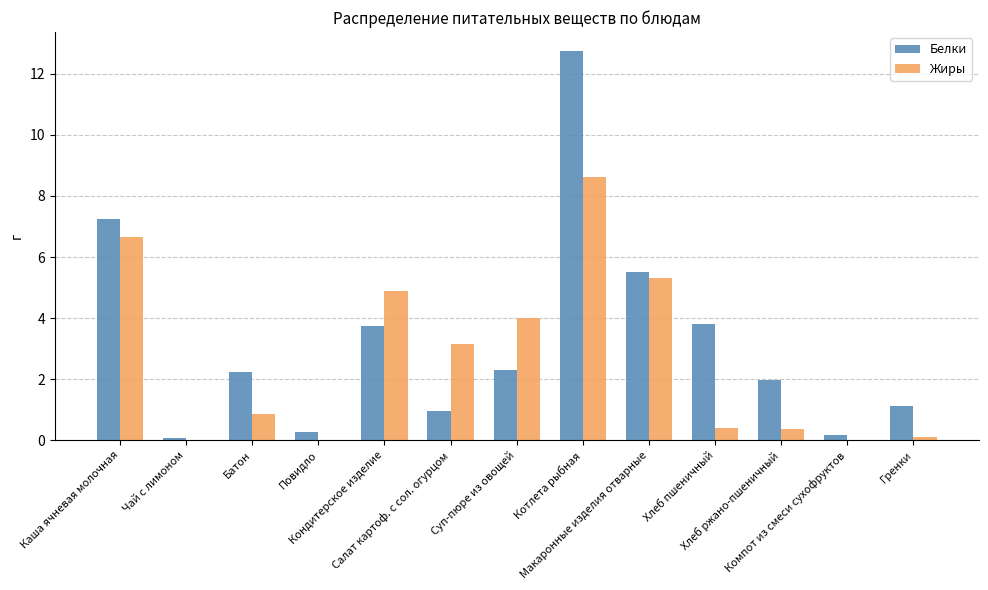

Between Батон and Повидло, which series saw the biggest shift?

Белки